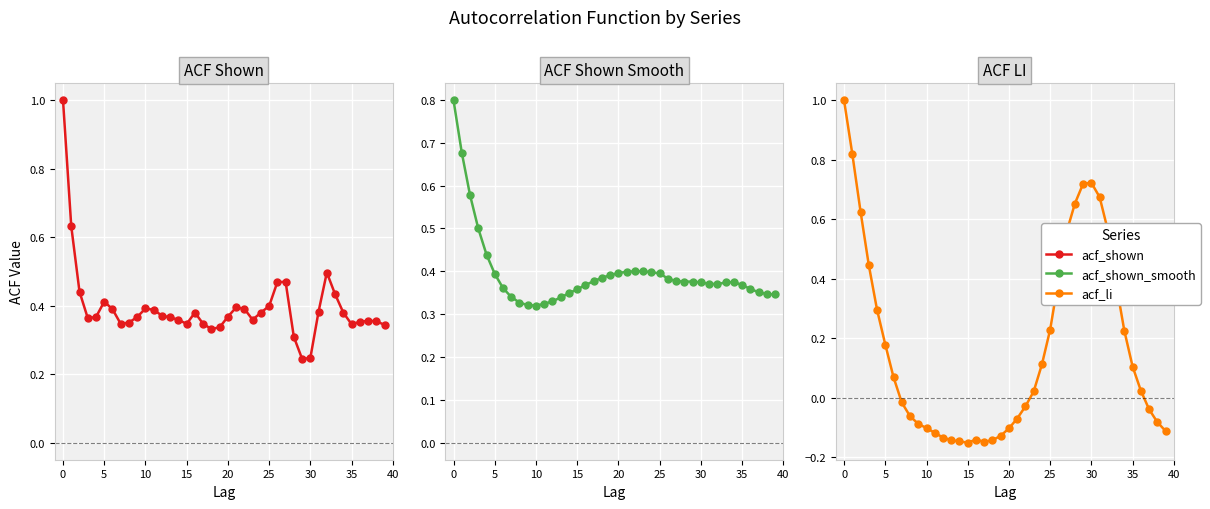

Which series has the largest total across all categories?

acf_shown_smooth